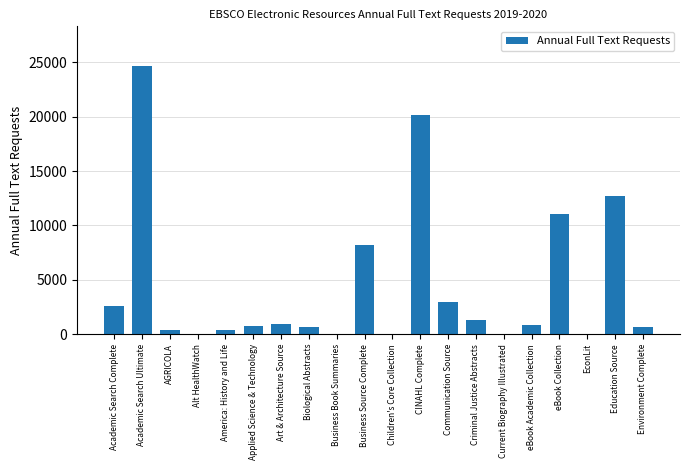

The value at CINAHL Complete is 34543. True or false?

False